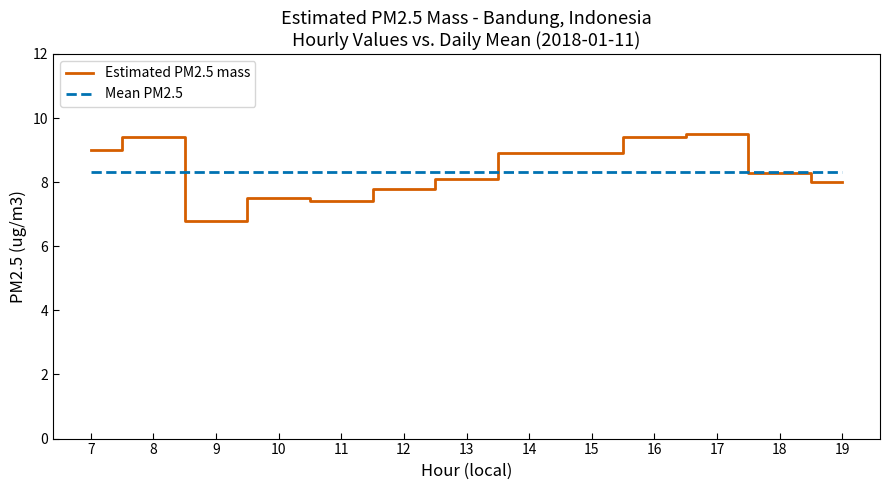

Reading right to left, what are all the values shown in this chart?

Estimated PM2.5 mass: 19=8.0	18=8.3	17=9.5	16=9.4	15=8.9	14=8.9	13=8.1	12=7.8	11=7.4	10=7.5	9=6.8	8=9.4	7=9.0
Mean PM2.5: 19=8.3	18=8.3	17=8.3	16=8.3	15=8.3	14=8.3	13=8.3	12=8.3	11=8.3	10=8.3	9=8.3	8=8.3	7=8.3